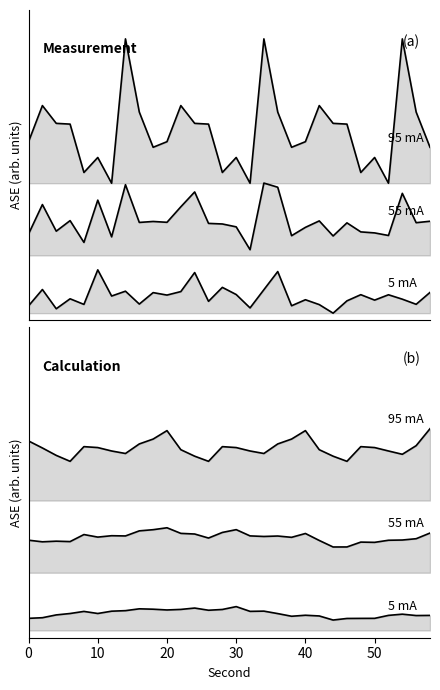

The value of 5 mA at 17 is 0.2. True or false?

False